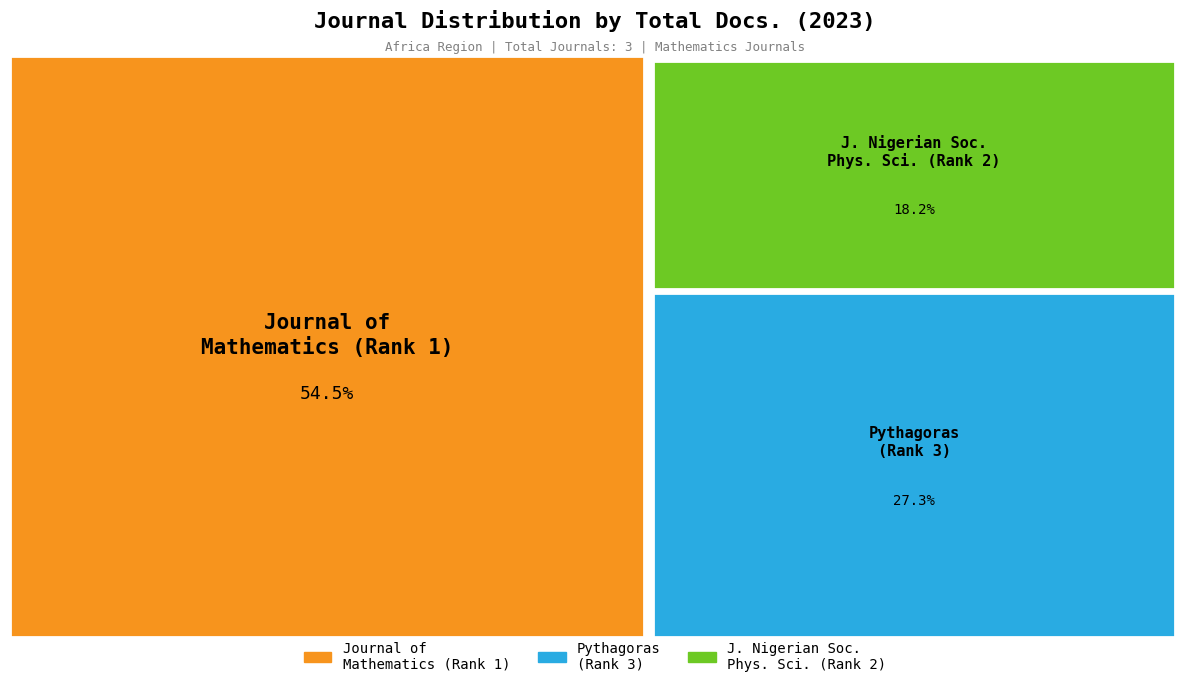

To the nearest percent, what is the average slice percentage?

33%